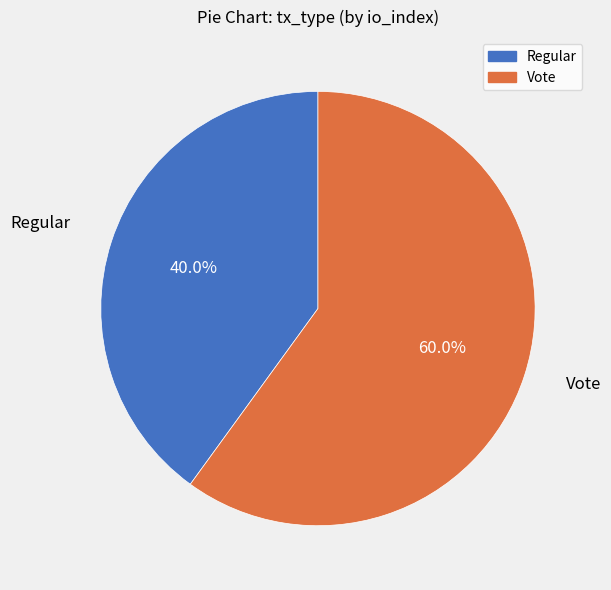

To the nearest percent, what is the difference between the largest and smallest slice percentages?

20%